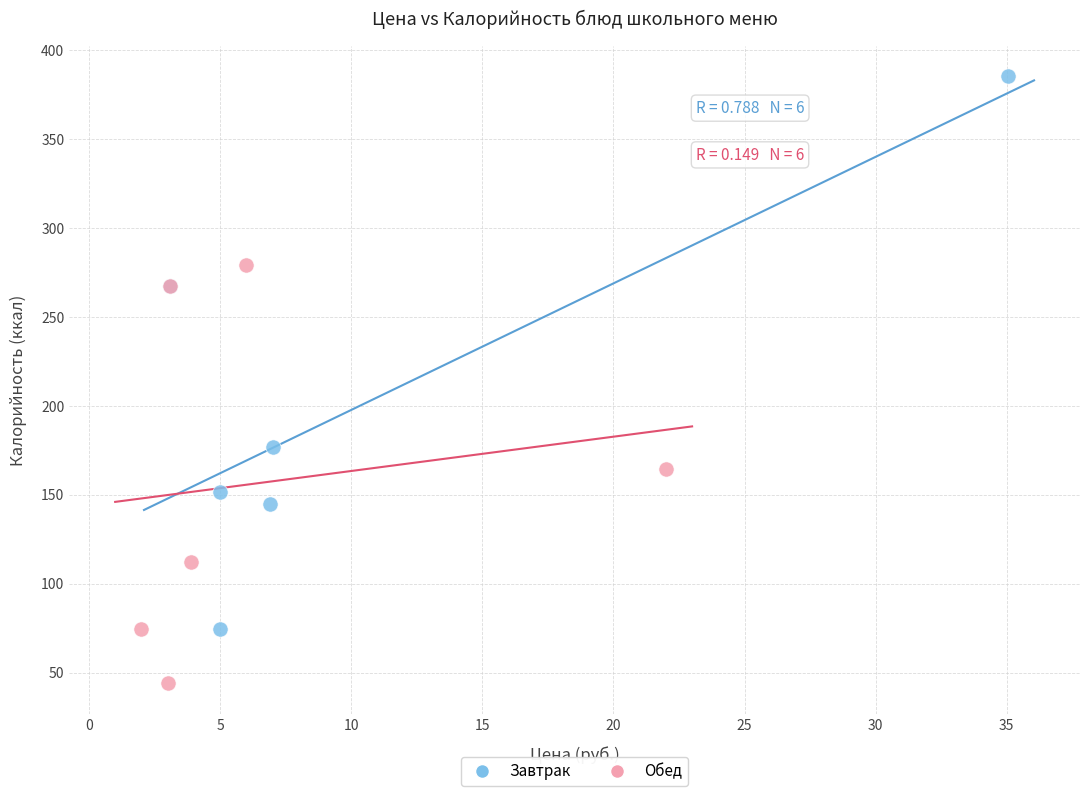

Which series has the widest spread of Y values?

Завтрак